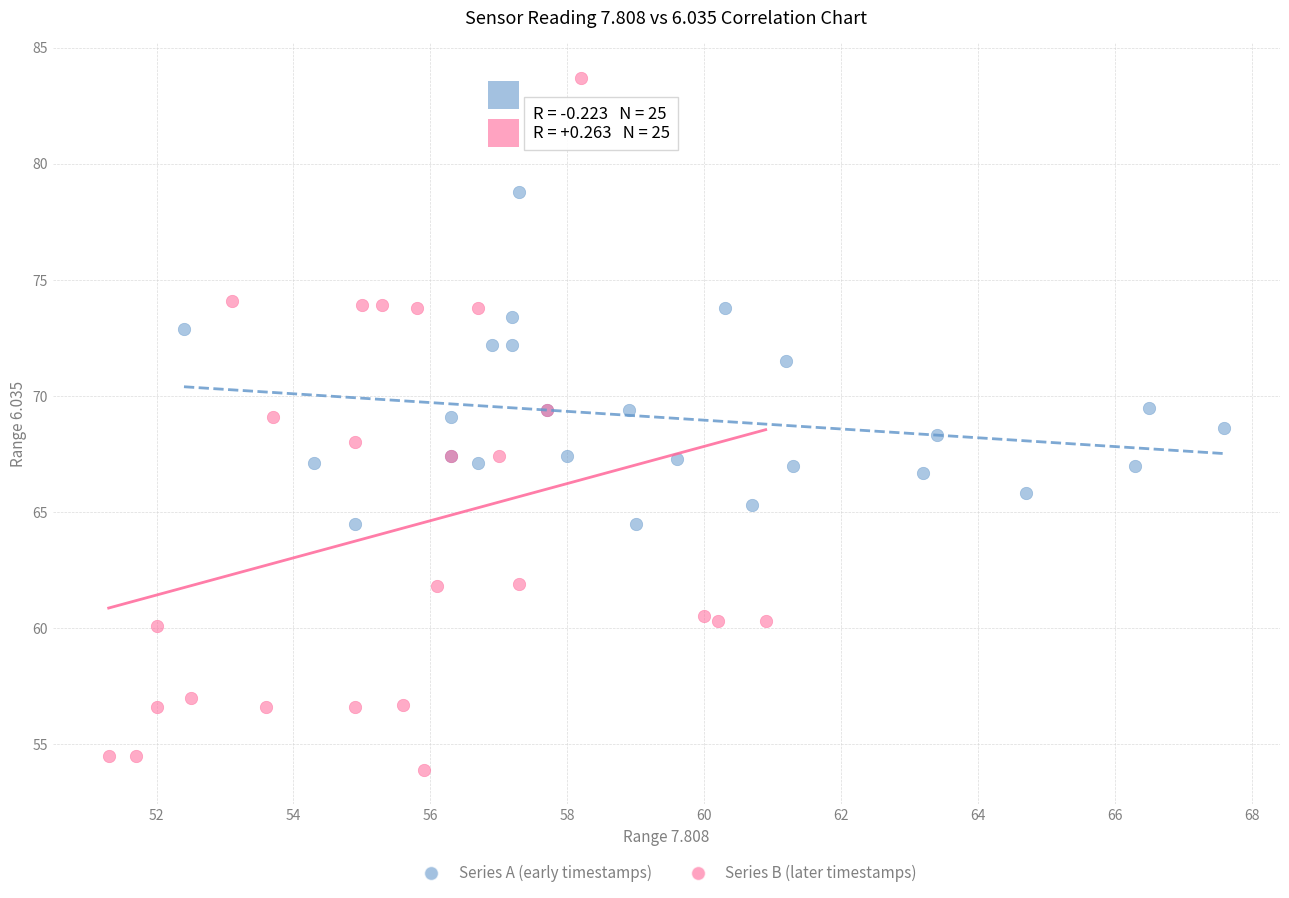

Which series reaches the maximum Y coordinate?

Series B (later timestamps)